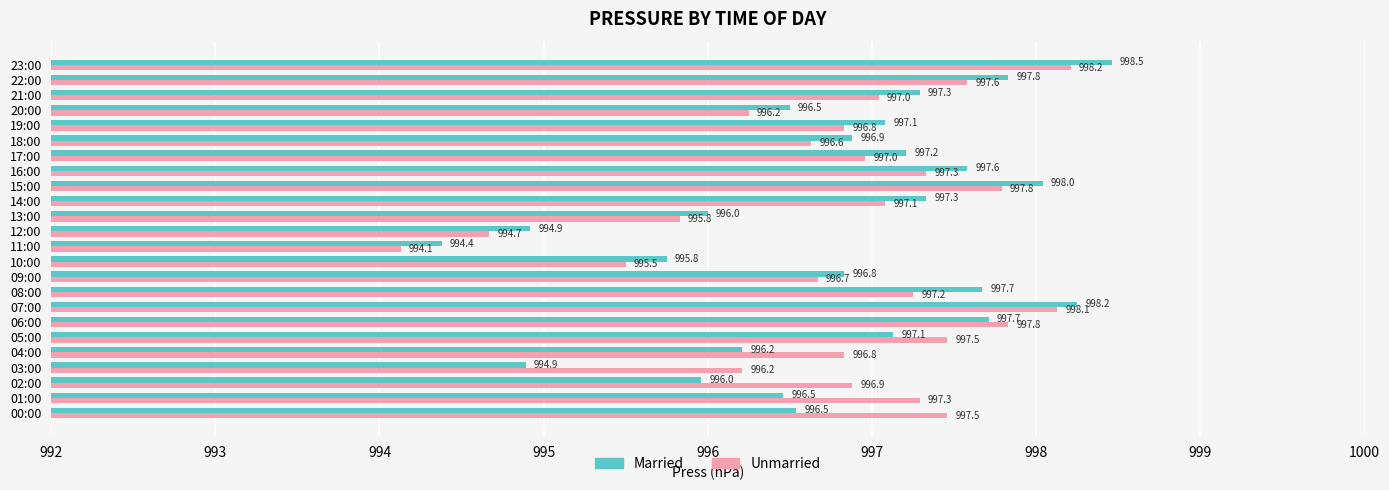

Is it true that Married equals 1353.1 at 11:00?

False